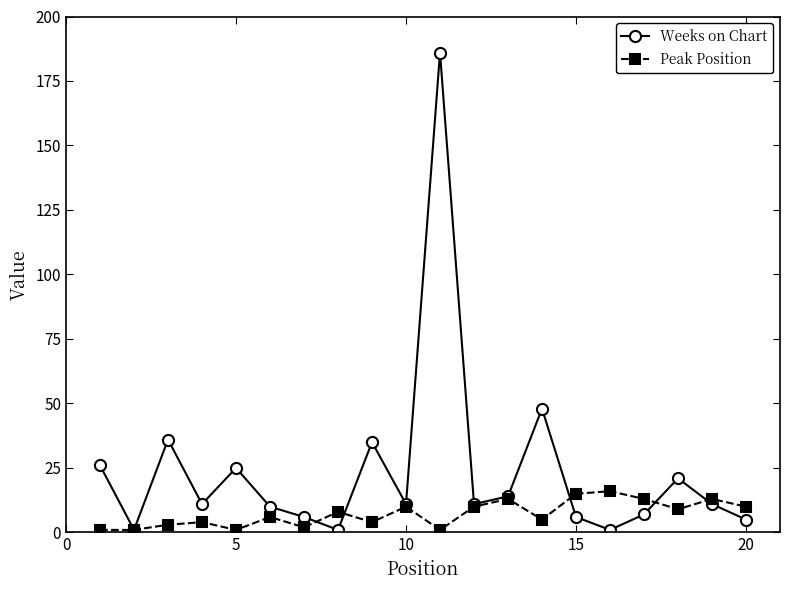

What is the value of the Weeks on Chart point at the 19th from the left?

11